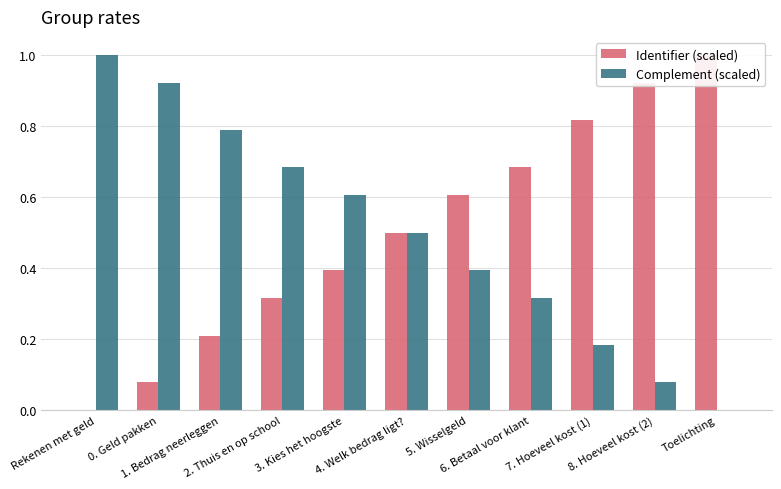

What is the difference between the maximum and second lowest values in the Identifier (scaled) series?

0.9